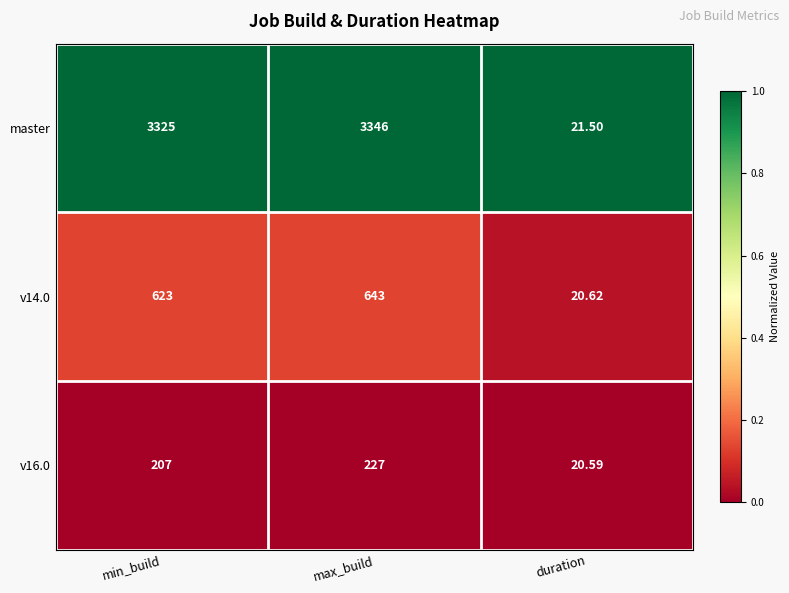

Rank the categories by v16.0 value from highest to lowest.

max_build, min_build, duration